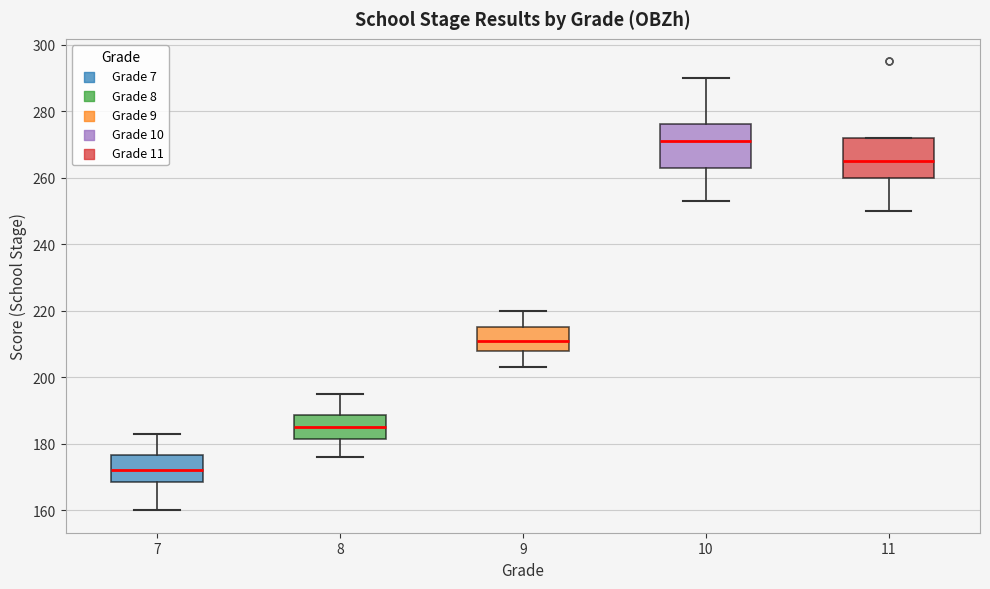

Reading left to right, transcribe this box plot: for each box, give where its median line is, the range the box spans, and where its two whiskers end, as read against the y-axis. The values are not printed on the chart, so give them approximately, as read against the axis.

7: median 172, box 168 to 176, whiskers 160 to 184
8: median 186, box 182 to 188, whiskers 176 to 196
9: median 212, box 208 to 216, whiskers 204 to 220
10: median 272, box 264 to 276, whiskers 254 to 290
11: median 266, box 260 to 272, whiskers 250 to 272